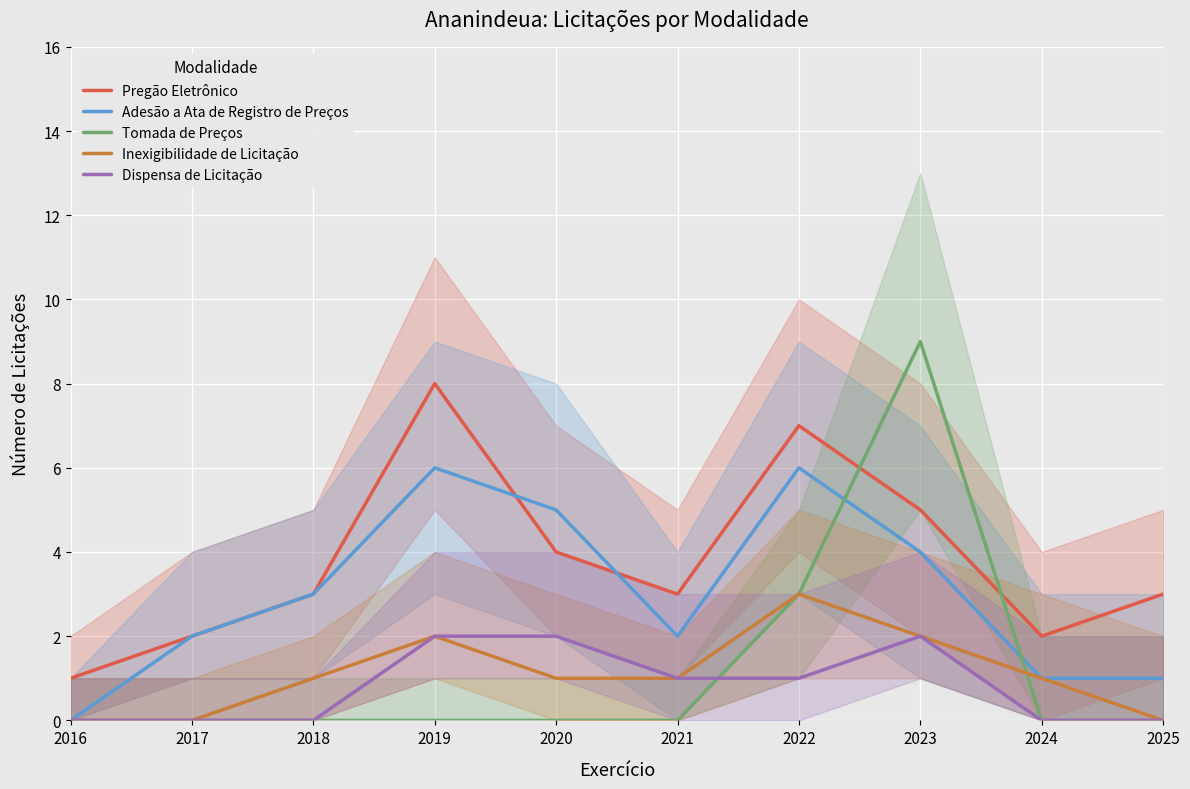

How many categories are shown in the chart?

10